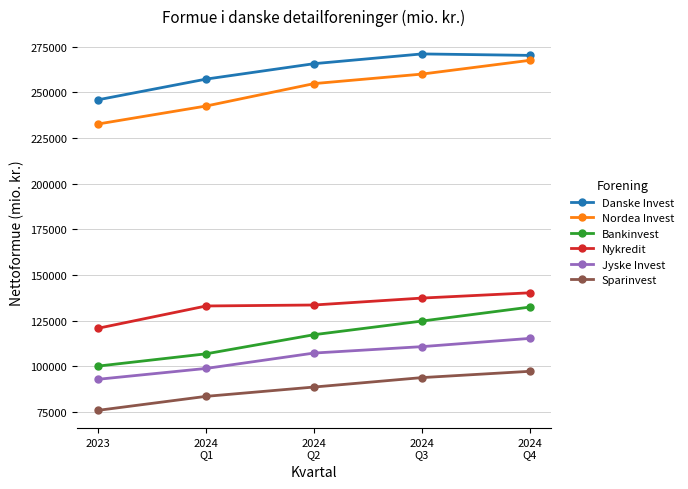

What is the label of the 4th point from the right?

2024
Q1